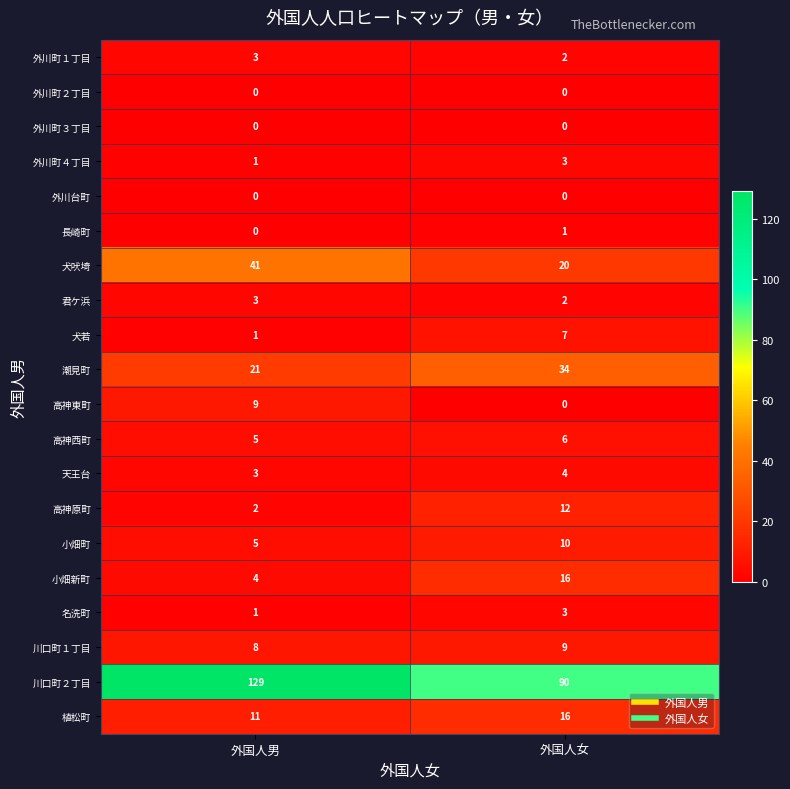

At which category does the chart reach its peak across all series?

外国人男